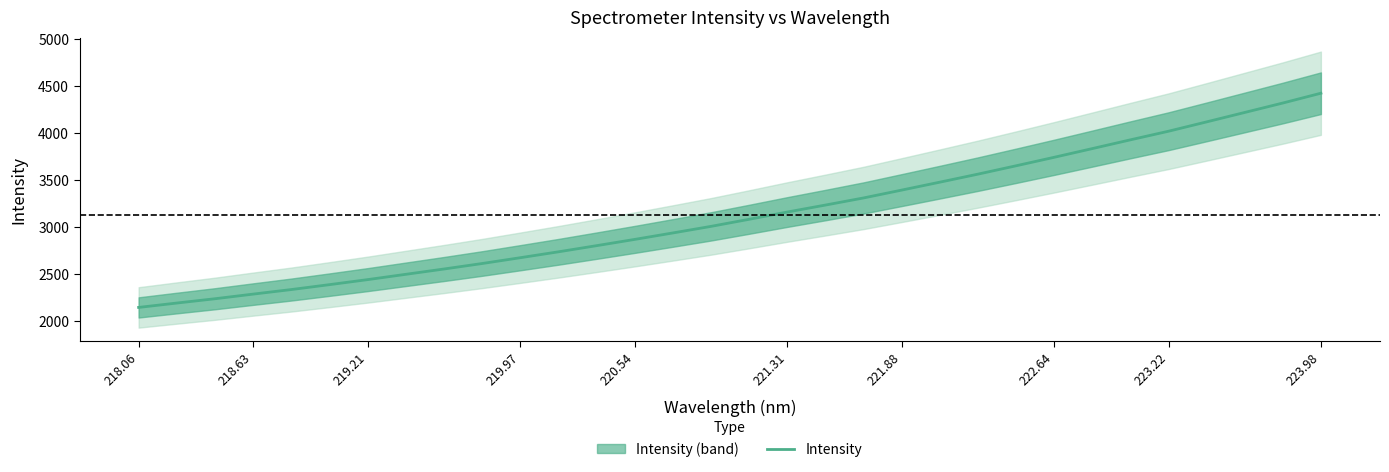

What is the lowest value of the Intensity series?

2149.2